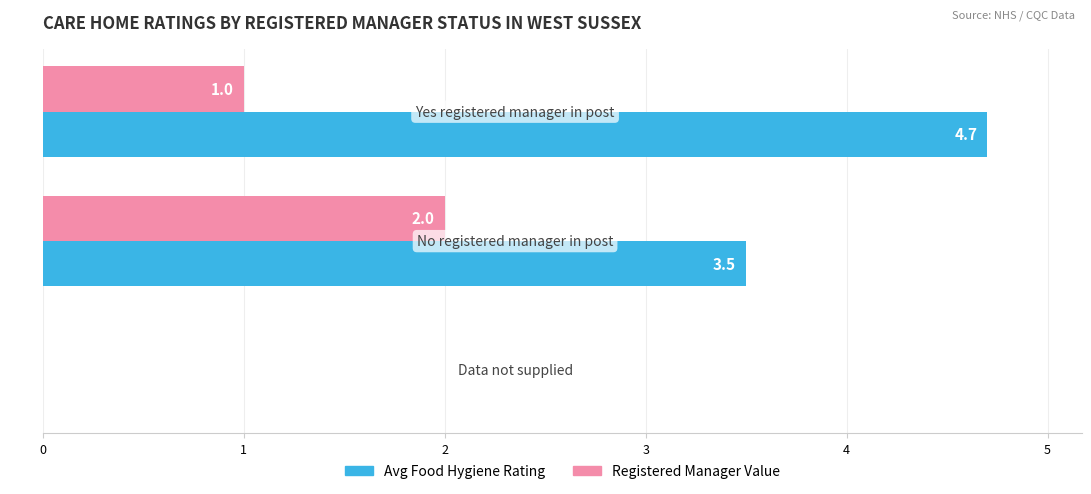

What is the sum of all Registered Manager Value values?

3.0